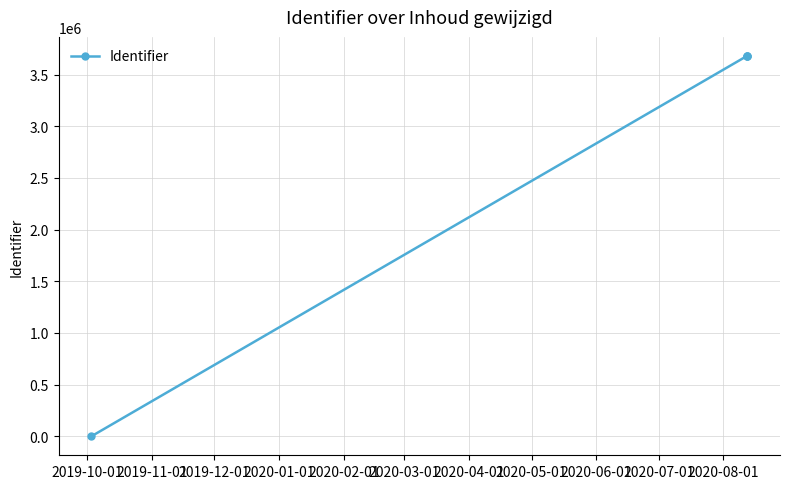

What is the greatest value displayed?

3680102